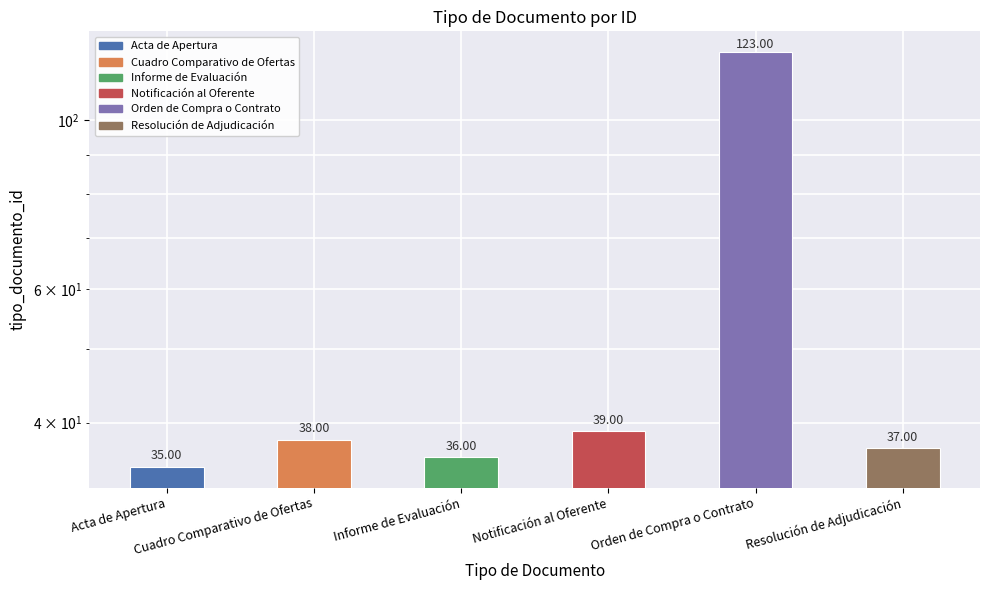

What is the label of the 1st bar from the right?

Resolución de Adjudicación